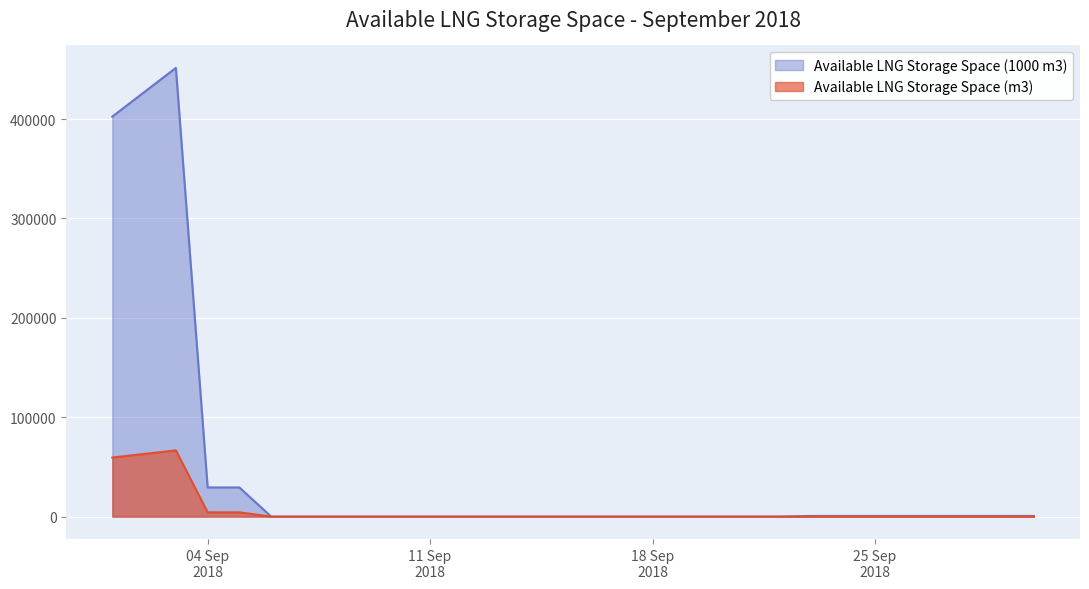

What is the value of the Available LNG Storage Space (m3) point at the 2nd from the left?

63072